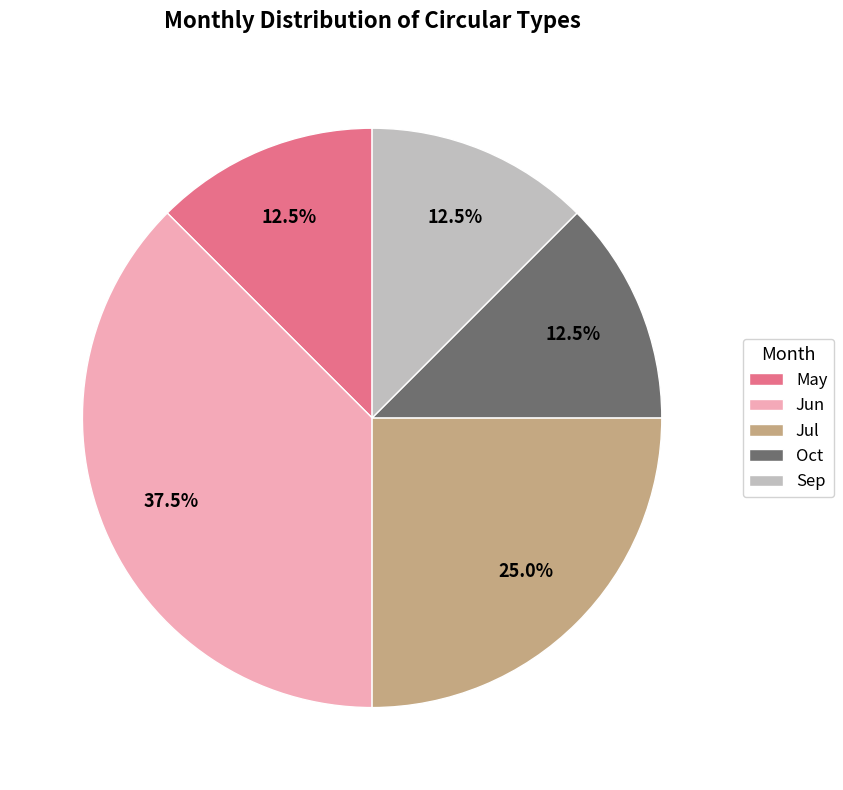

Approximately how many times larger is the value at Jul compared to May?

2.0